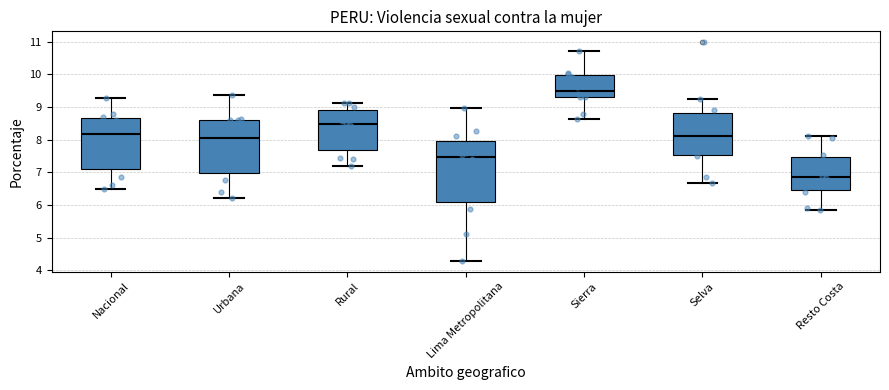

Reading left to right, read every box against the y-axis: the position of its median line, the range the box covers, and the ends of its whiskers. The values are not printed on the chart, so give them approximately, as read against the axis.

Nacional: median 8.2, box 7.1 to 8.7, whiskers 6.5 to 9.3
Urbana: median 8.1, box 7.0 to 8.6, whiskers 6.2 to 9.4
Rural: median 8.5, box 7.7 to 8.9, whiskers 7.2 to 9.1
Lima Metropolitana: median 7.5, box 6.1 to 8.0, whiskers 4.3 to 9.0
Sierra: median 9.5, box 9.3 to 10.0, whiskers 8.6 to 10.7
Selva: median 8.1, box 7.5 to 8.8, whiskers 6.7 to 9.3
Resto Costa: median 6.9, box 6.5 to 7.5, whiskers 5.8 to 8.1